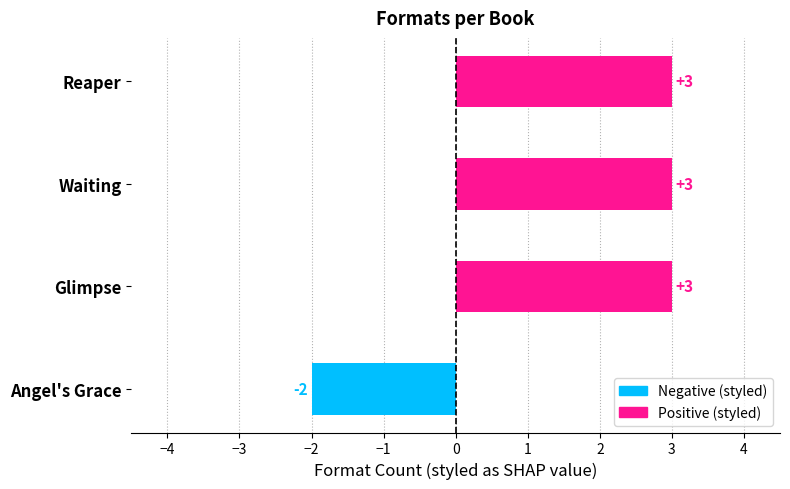

At which label is the value closest to 0?

Angel's Grace